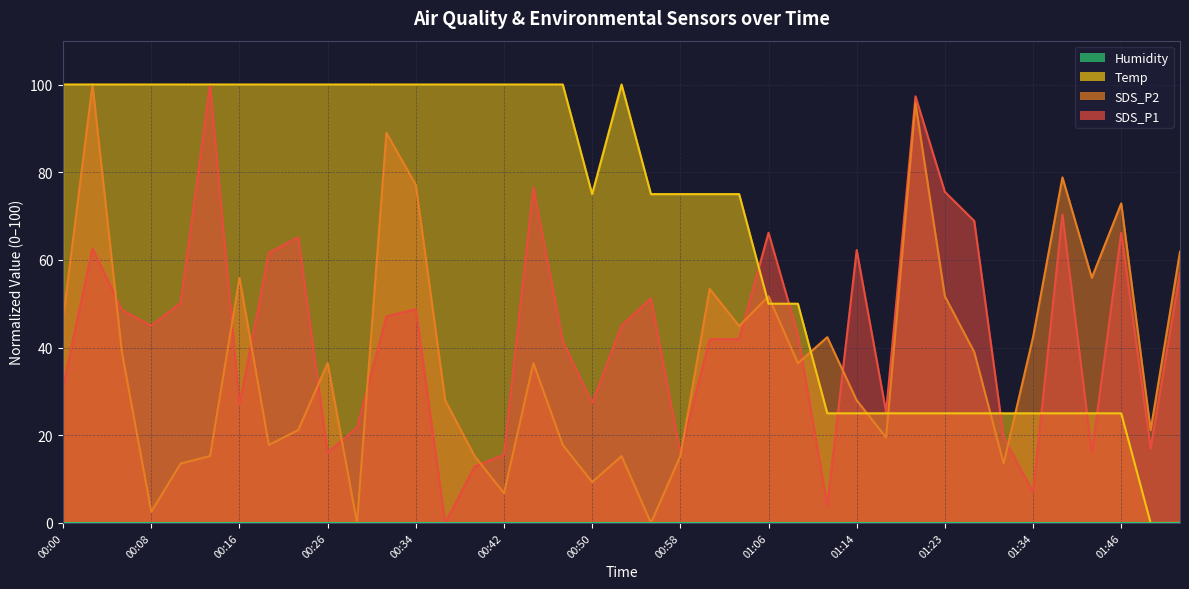

What is the label of the 33rd point from the left?

01:31